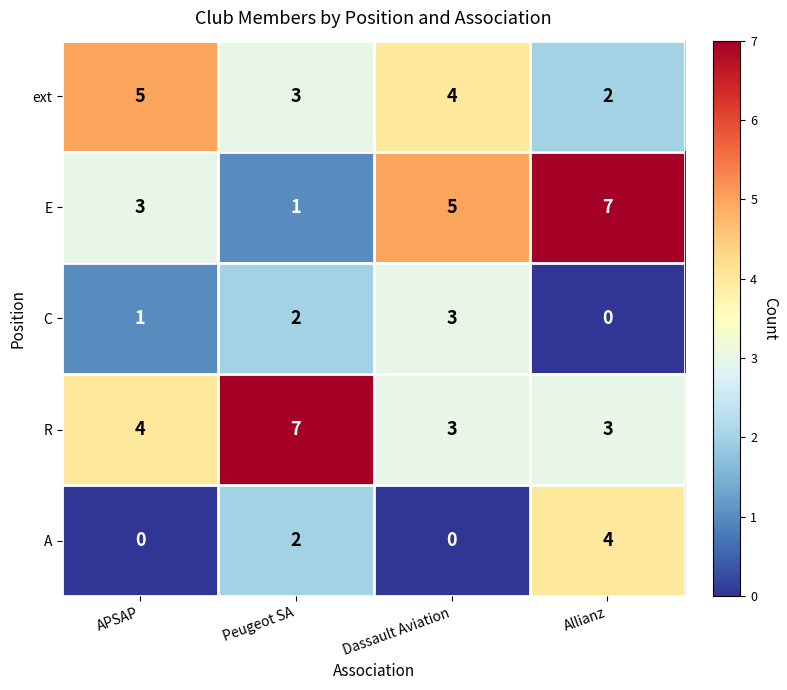

Reading left to right, transcribe all the data shown in this chart.

ext: 5	3	4	2
E: 3	1	5	7
C: 1	2	3	0
R: 4	7	3	3
A: 0	2	0	4